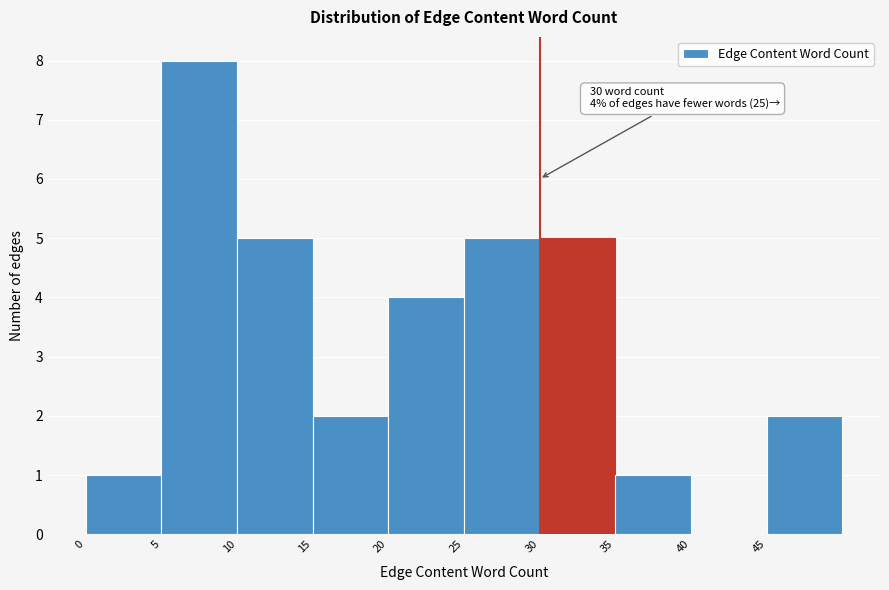

Which range on the x-axis has the tallest bar?

5 to 10